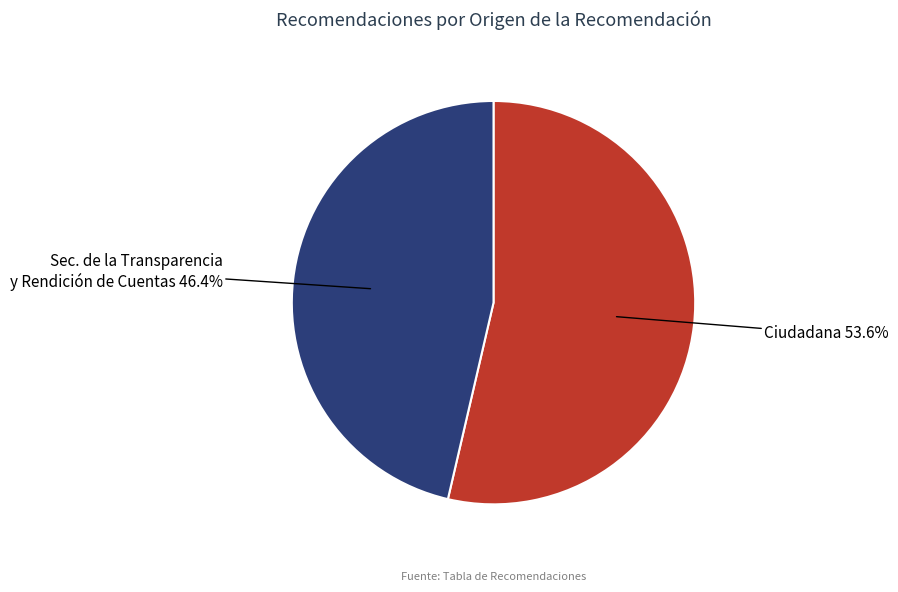

Is there a majority slice in this chart?

Yes